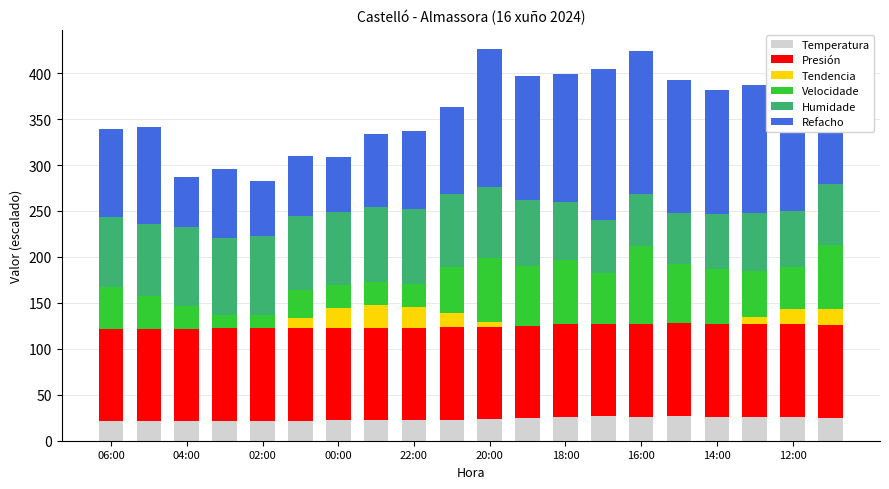

Count the number of categories in the chart.

20